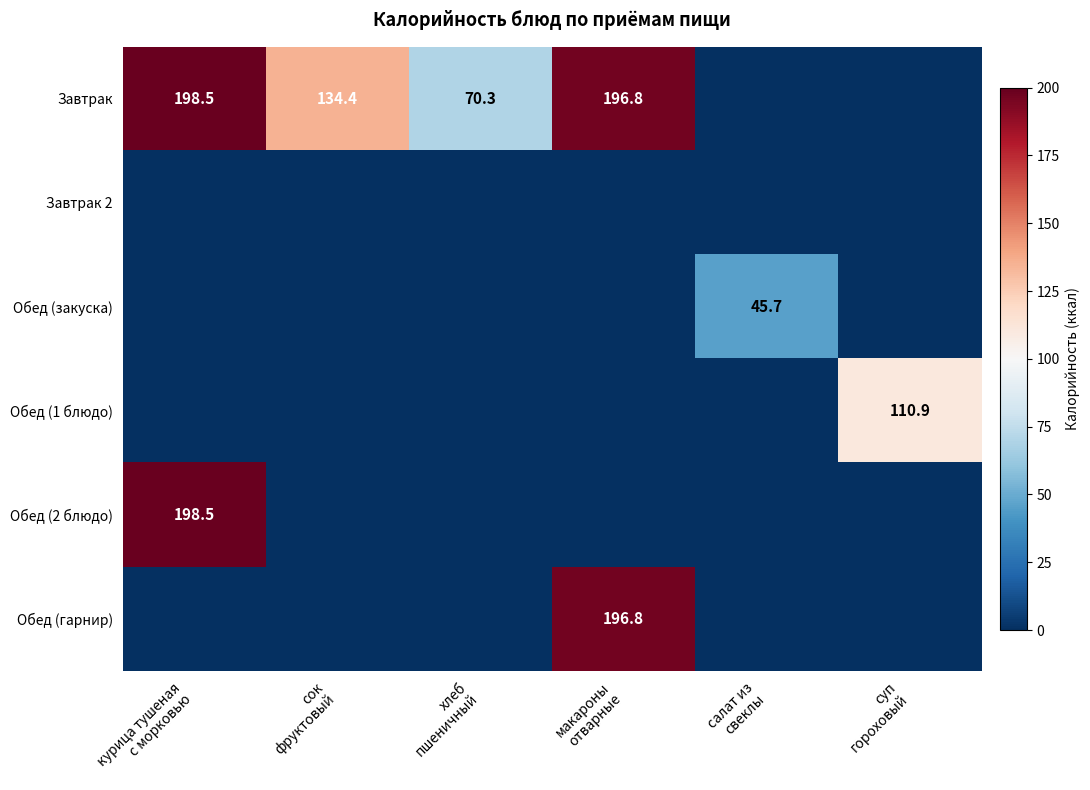

At which label does Завтрак 2 reach its minimum?

курица тушеная с морковью